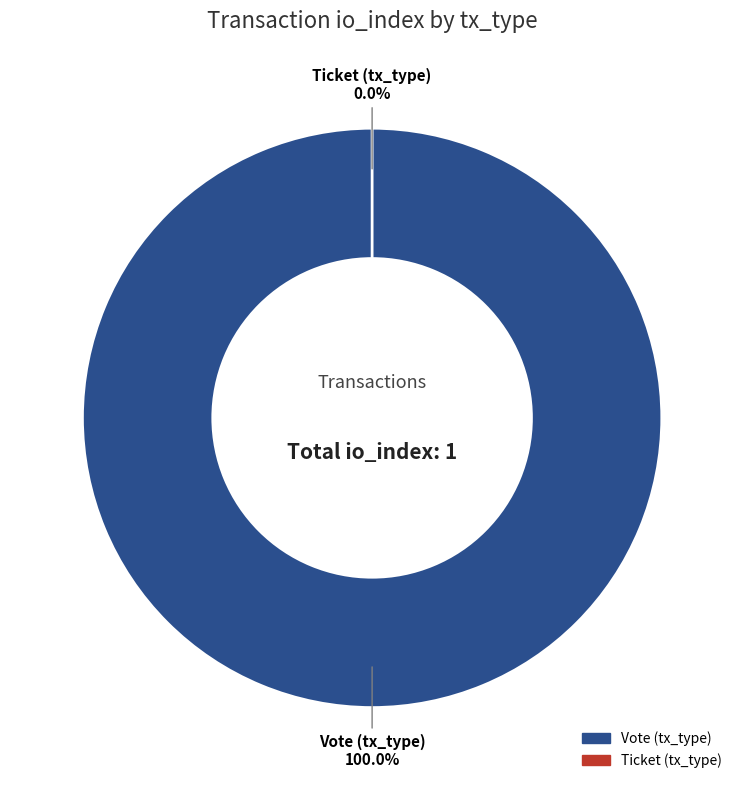

The Vote (tx_type) slice represents 99% of the pie. True or false?

False